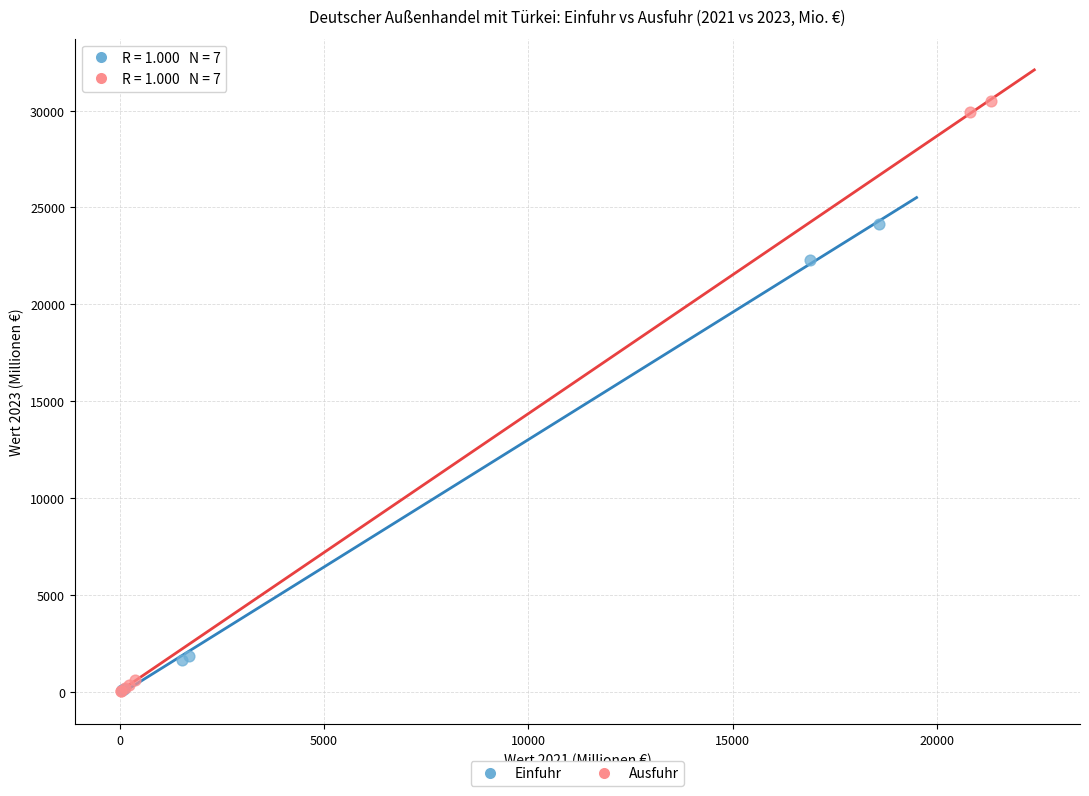

Which series has the largest Y range (max minus min)?

Ausfuhr